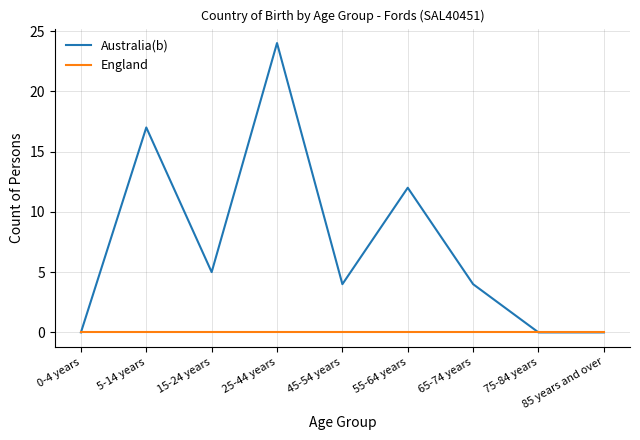

Which series has the largest range (max minus min)?

Australia(b)